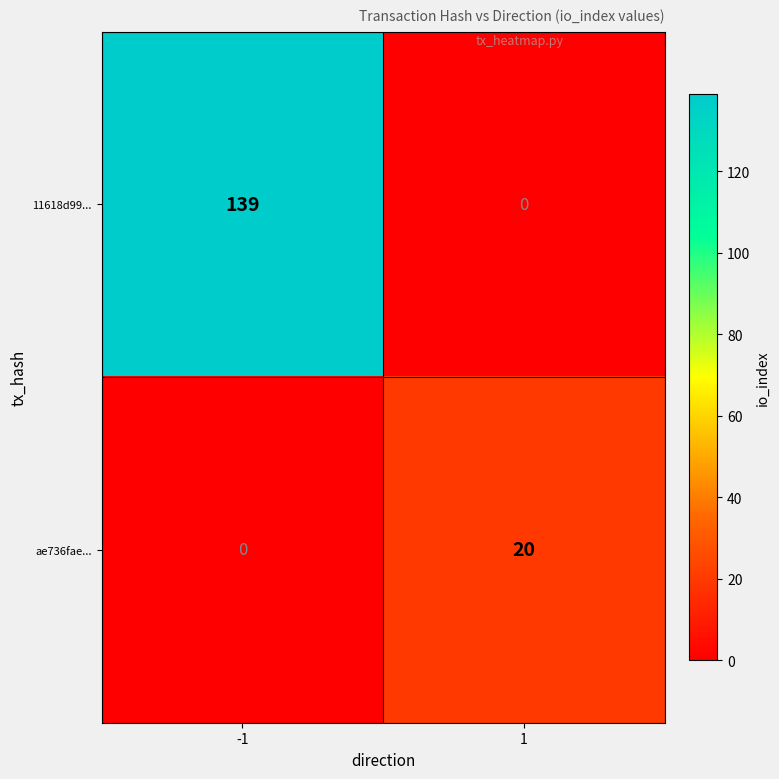

What is the sum of the 11618d99... values at 1 and -1?

139